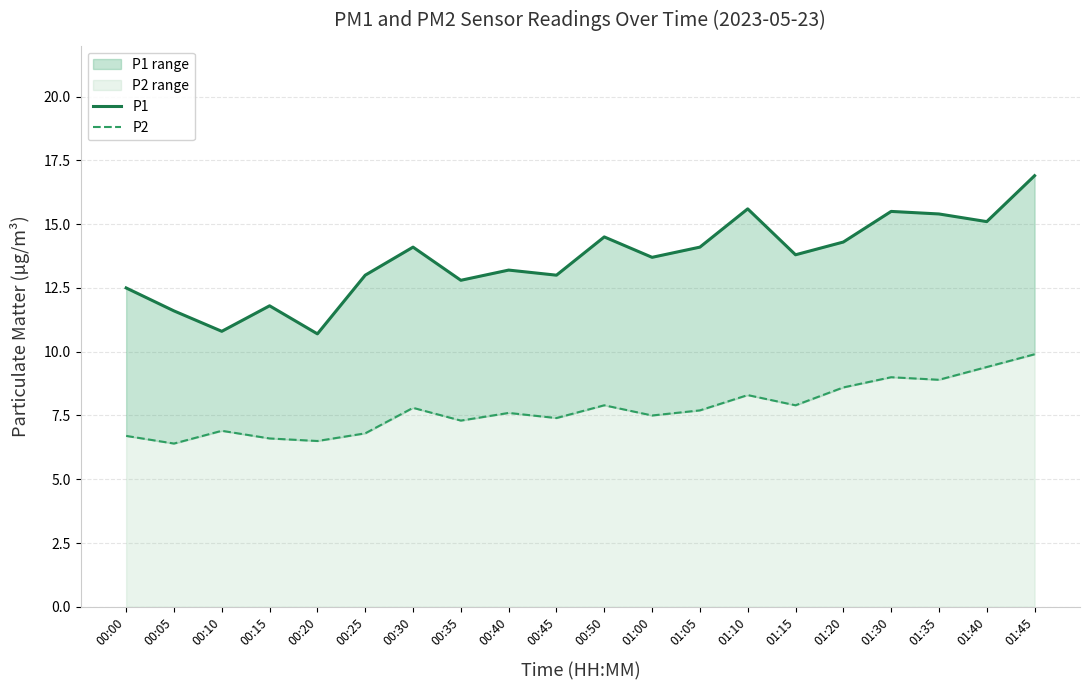

Which series has the largest total across all categories?

P1